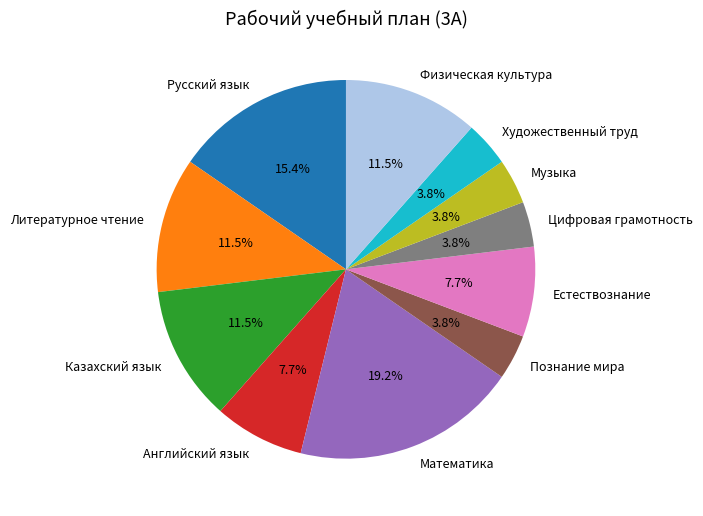

What is the ratio of the value at Познание мира to the value at Физическая культура?

0.3